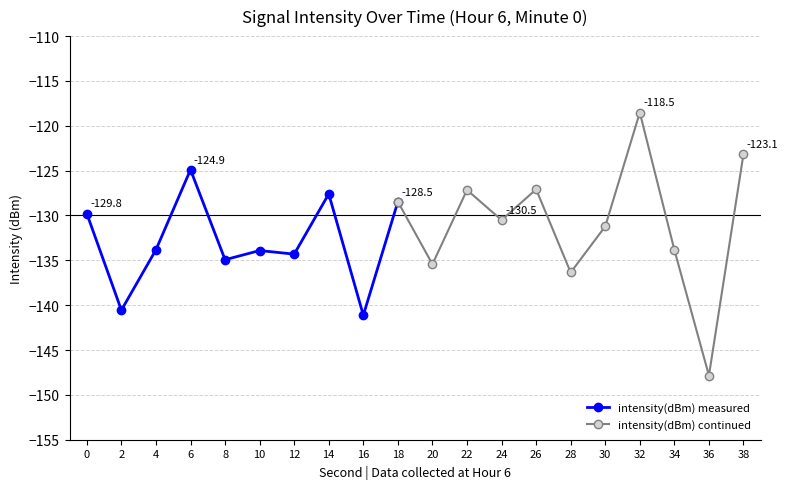

Reading left to right, transcribe all the data shown in this chart.

-129.8	-140.6	-133.8	-124.9	-134.9	-133.9	-134.3	-127.6	-141.1	-128.5	-135.4	-127.2	-130.5	-127.1	-136.4	-131.2	-118.5	-133.8	-147.8	-123.1